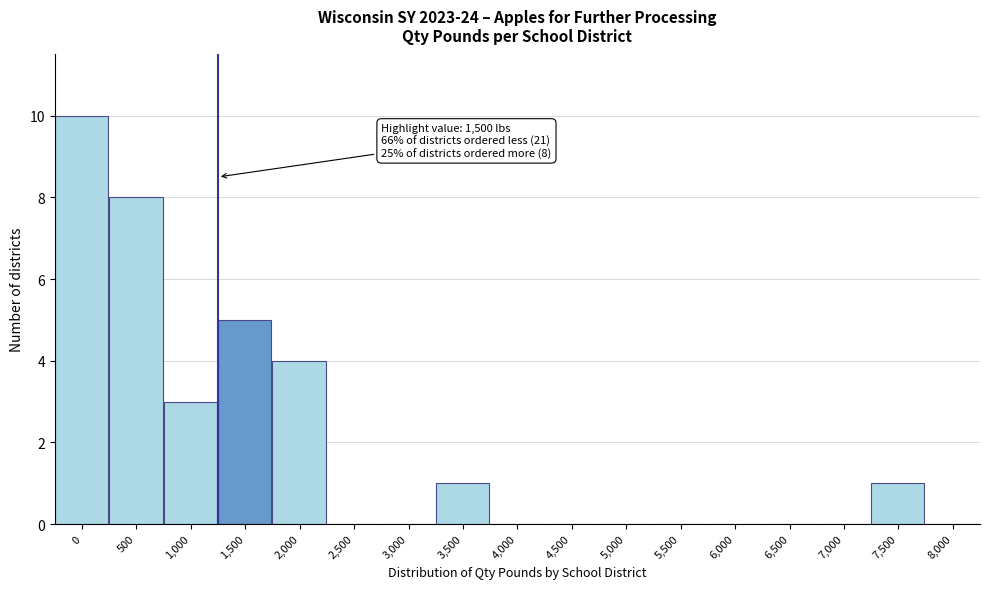

Reading left to right, extract all data points from this chart.

0=10	500=8	1,000=3	1,500=5	2,000=4	2,500=0	3,000=0	3,500=1	4,000=0	4,500=0	5,000=0	5,500=0	6,000=0	6,500=0	7,000=0	7,500=1	8,000=0